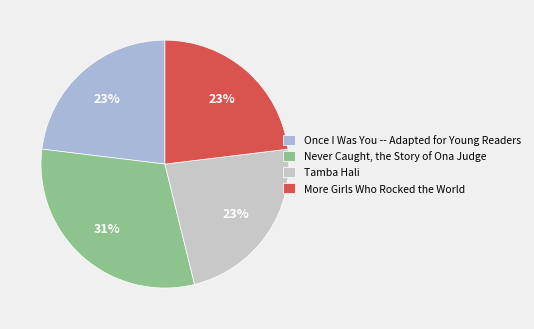

To the nearest percent, what percentage of the pie is More Girls Who Rocked the World?

23%